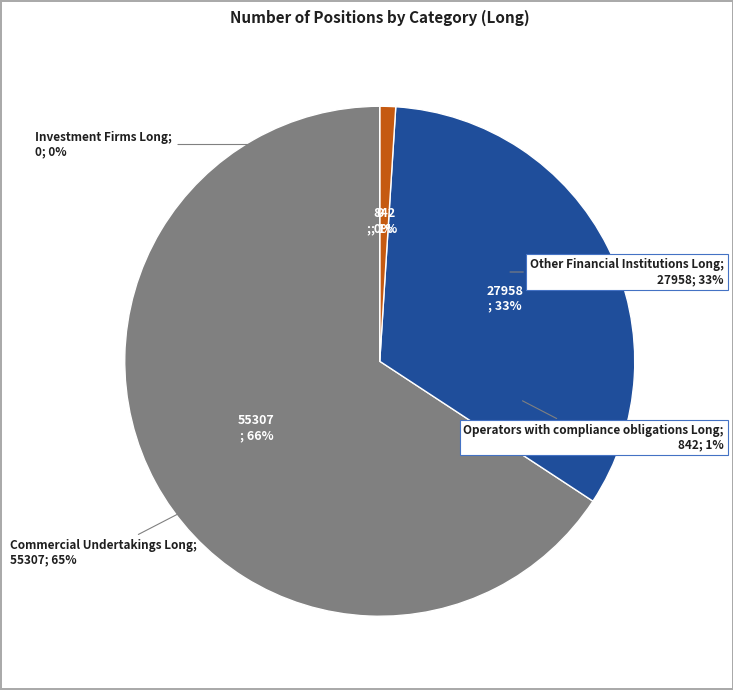

Does any single category account for the majority?

Yes